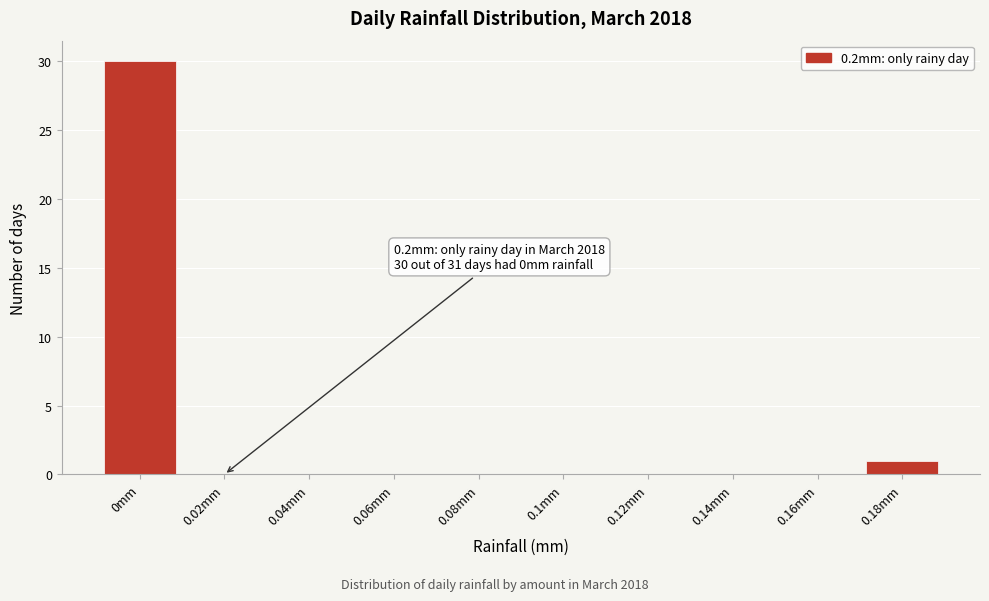

Reading right to left, extract all data points from this chart.

0.18mm=1	0.16mm=0	0.14mm=0	0.12mm=0	0.1mm=0	0.08mm=0	0.06mm=0	0.04mm=0	0.02mm=0	0mm=30